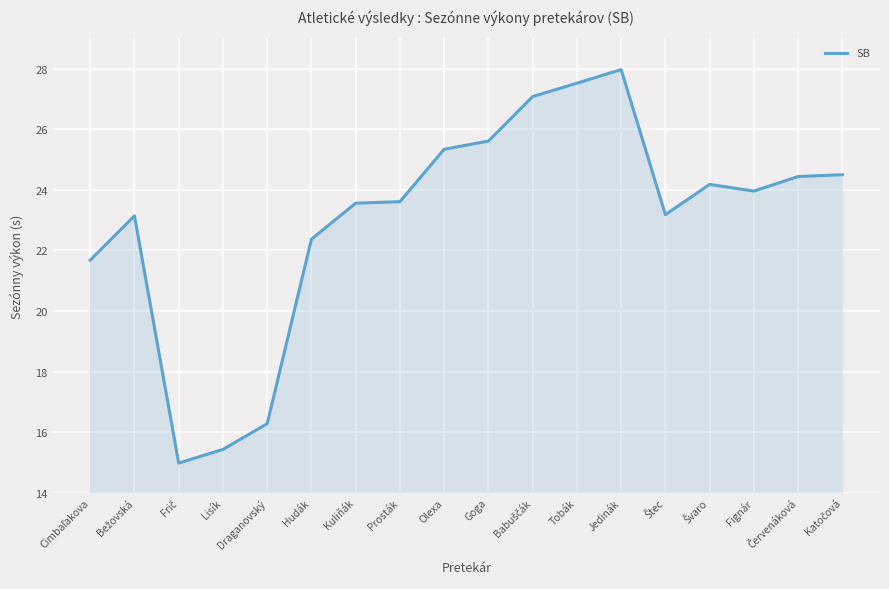

What position from the left is Olexa?

9